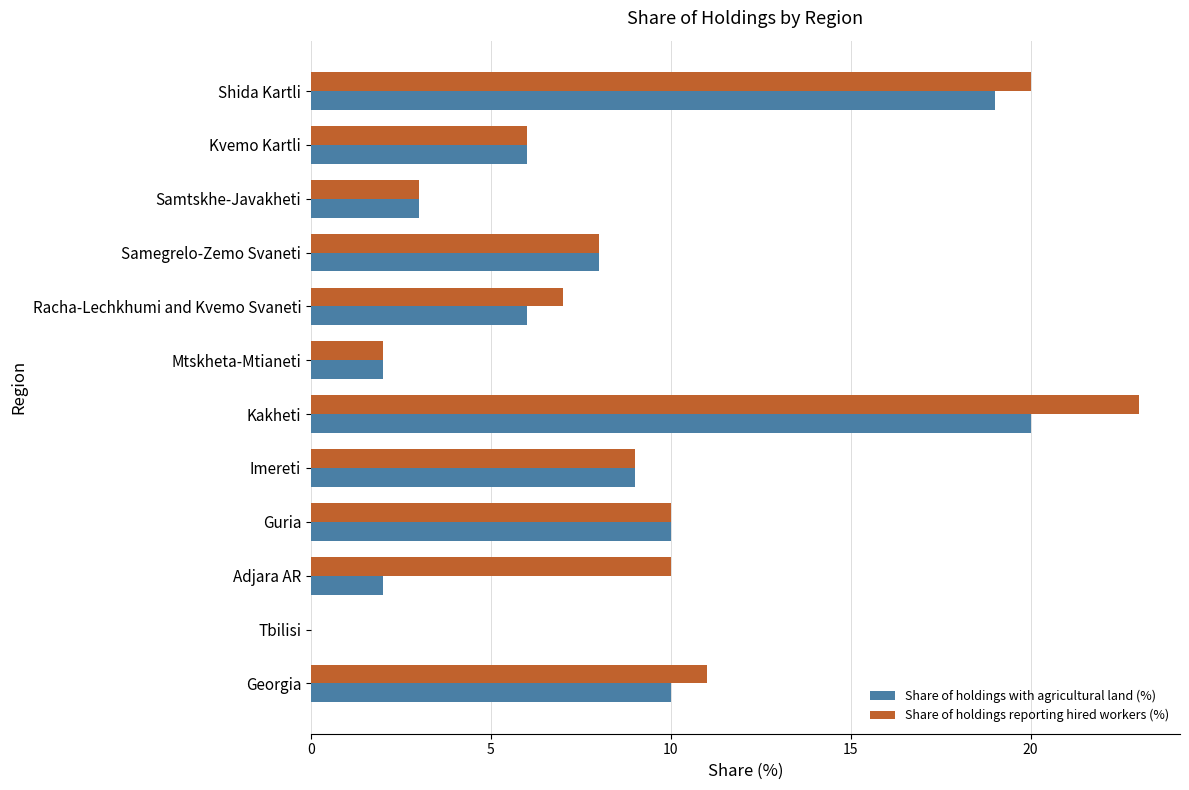

Which series has the largest total across all categories?

Share of holdings reporting hired workers (%)